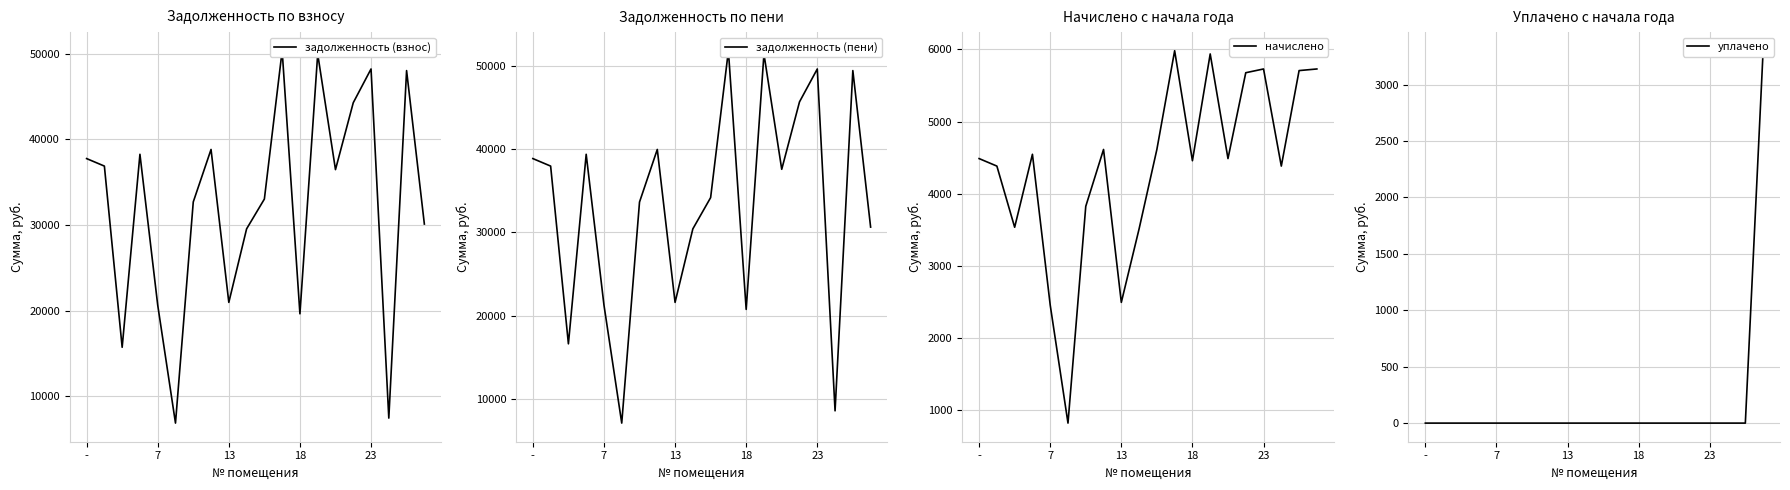

Does the chart have visible grid lines?

Yes